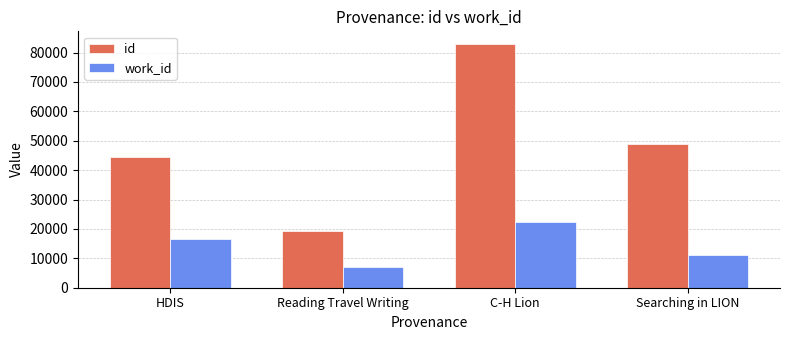

What is the difference between the second highest and second lowest values in the id series?

4170